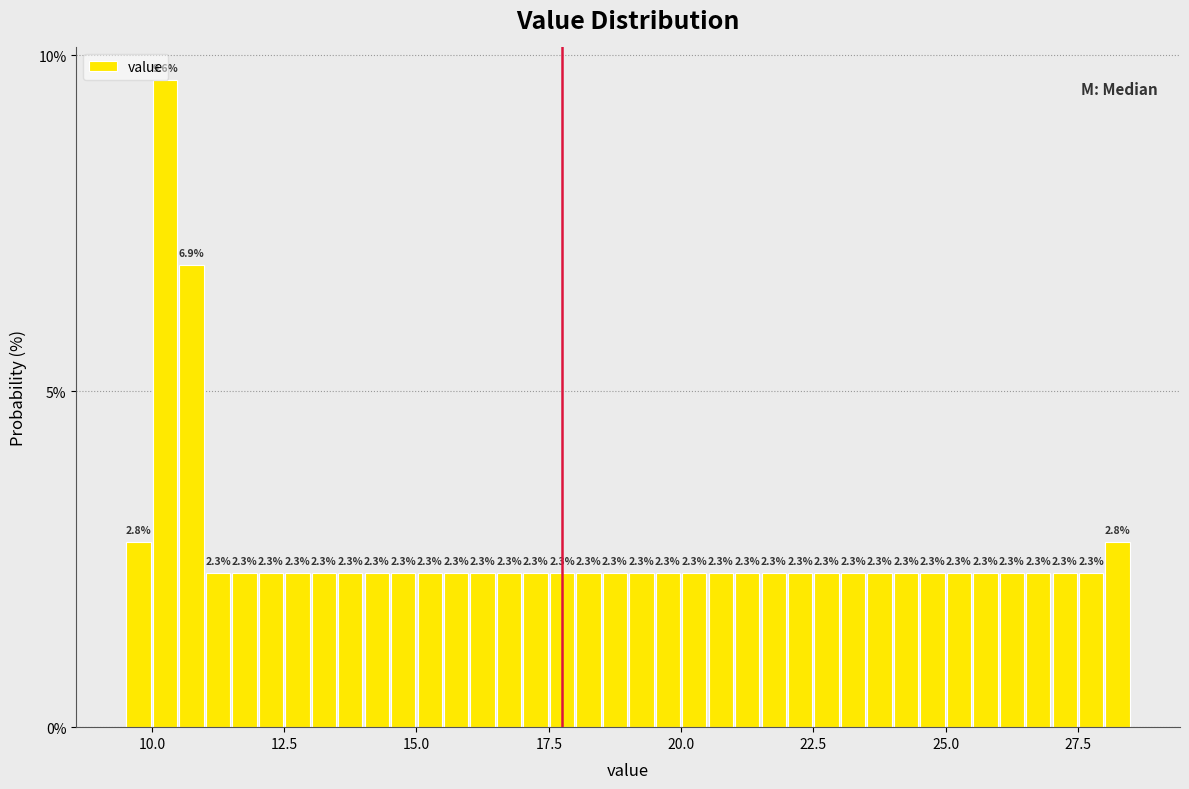

Around what value on the x-axis is the tallest bar? Give the approximate position of its centre, as read against the axis.

10.5